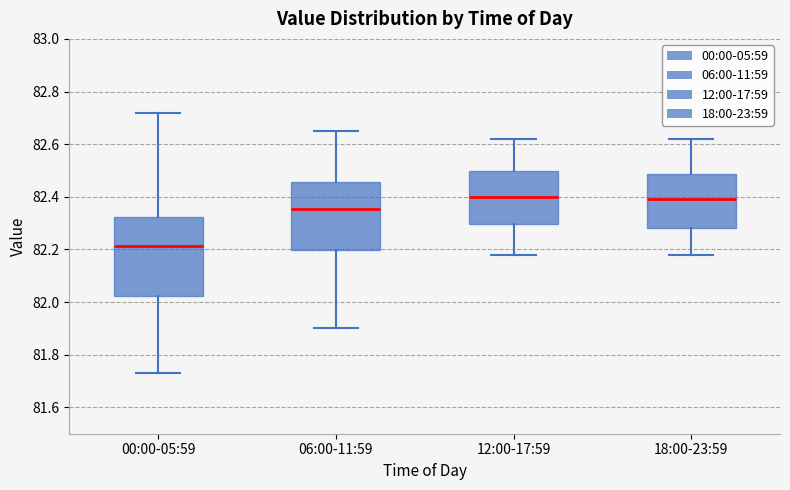

Which box's median line is the lowest?

00:00-05:59